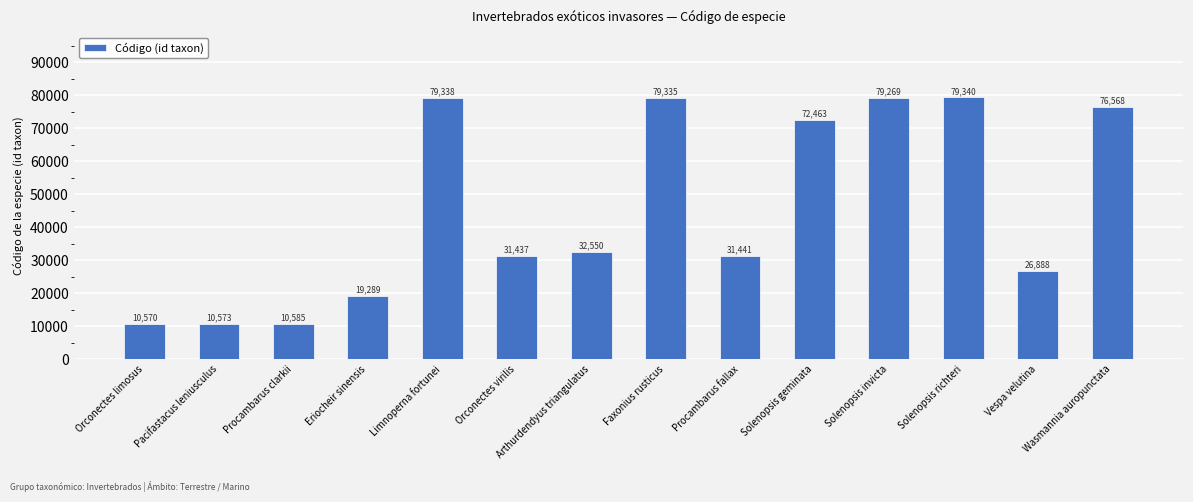

How many values are below 32550?

7